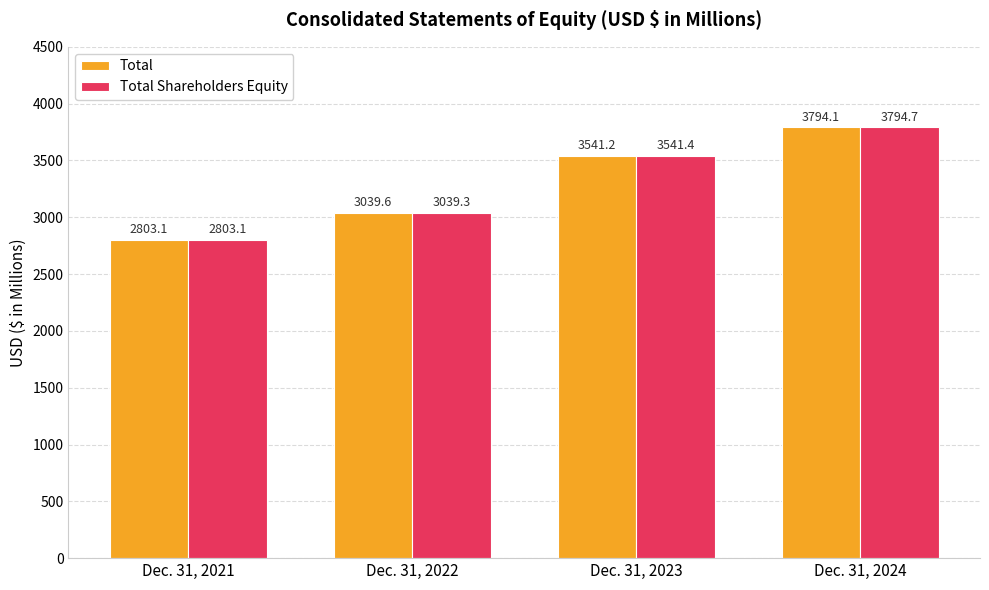

How many bars are there in each group?

2